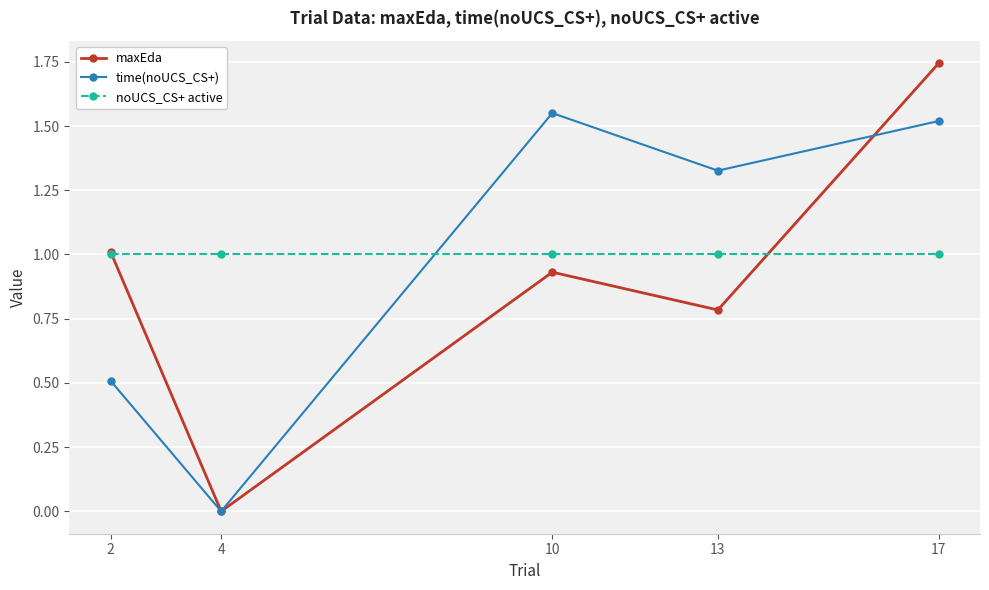

Which series has the largest range (max minus min)?

maxEda